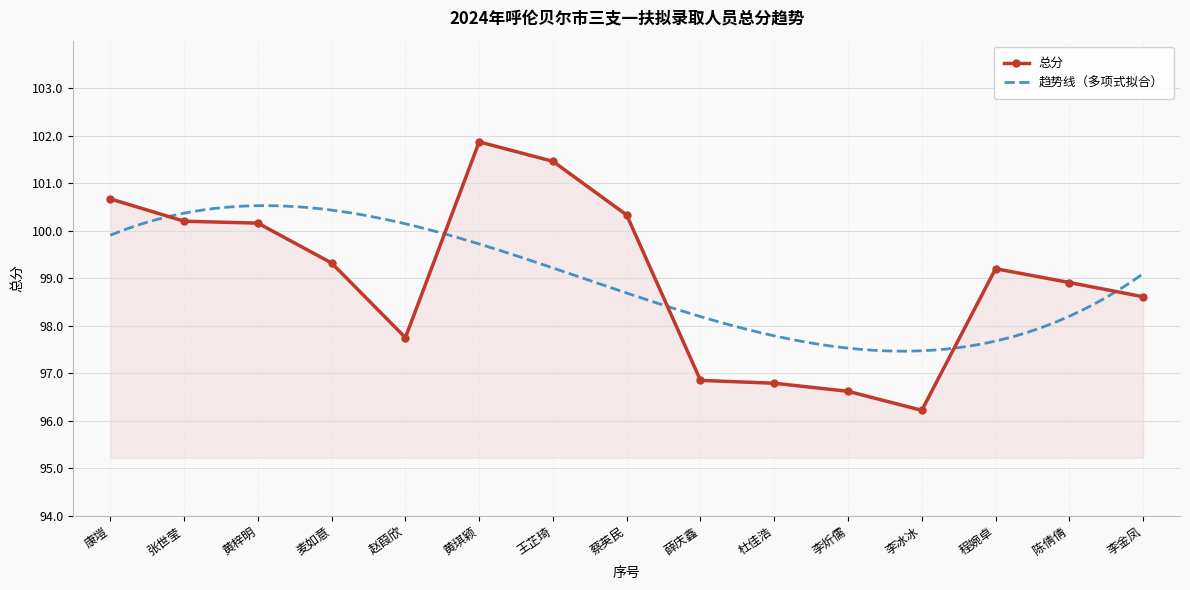

What is the average value?

99.0